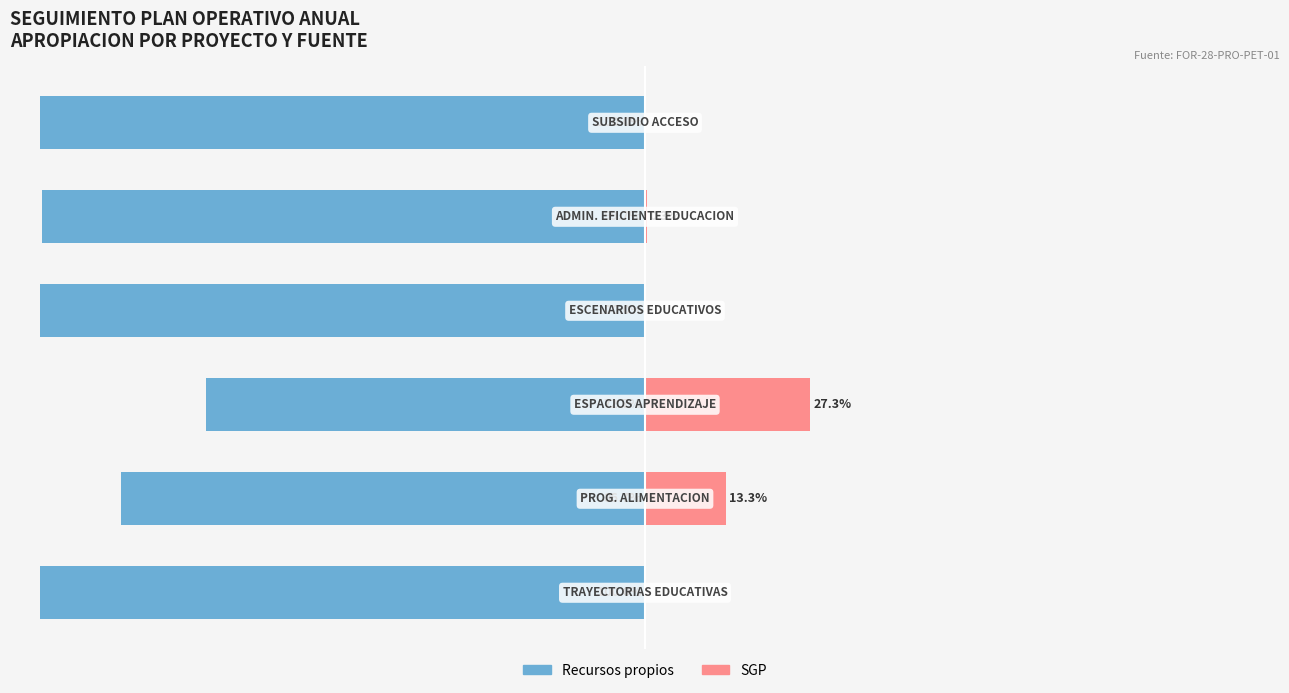

How many values in the SGP series exceed 0?

3